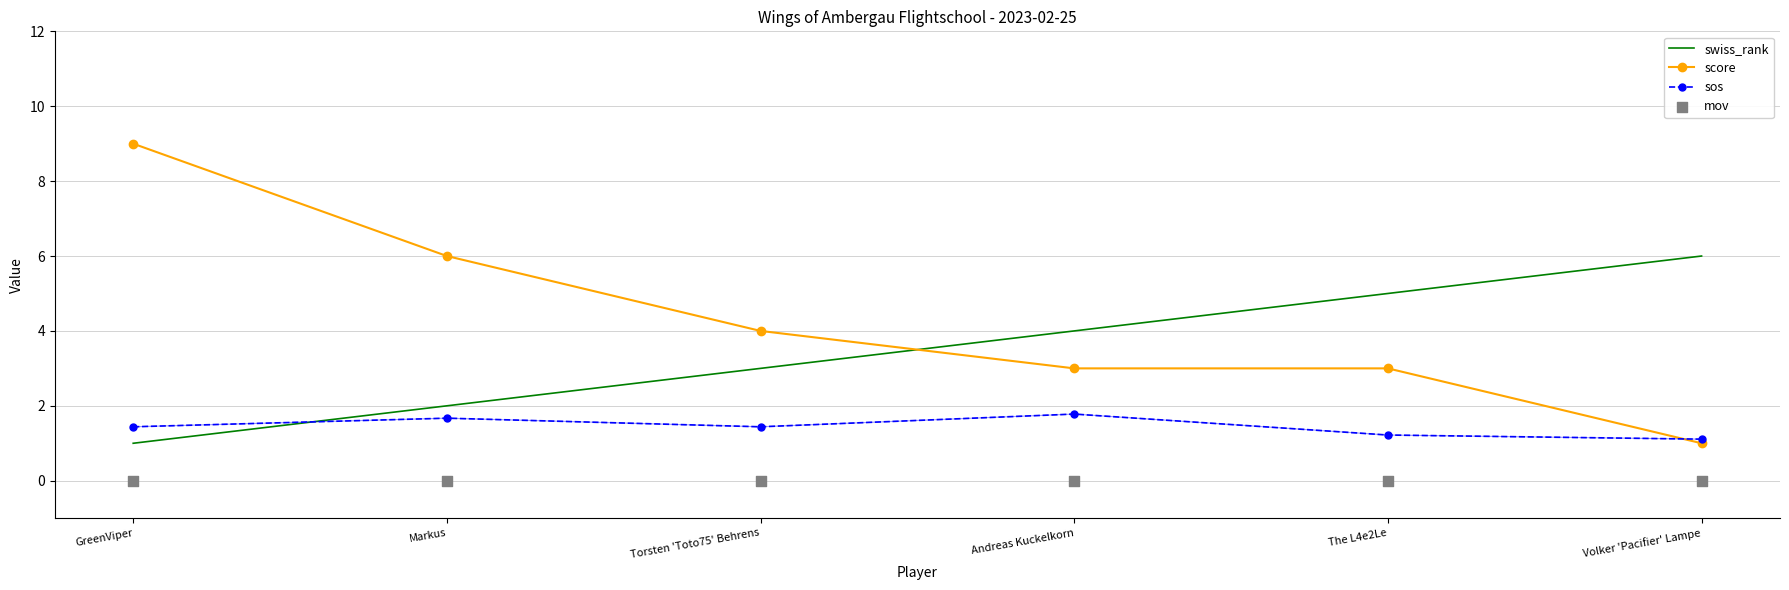

At which category is the sum across all series the highest?

GreenViper